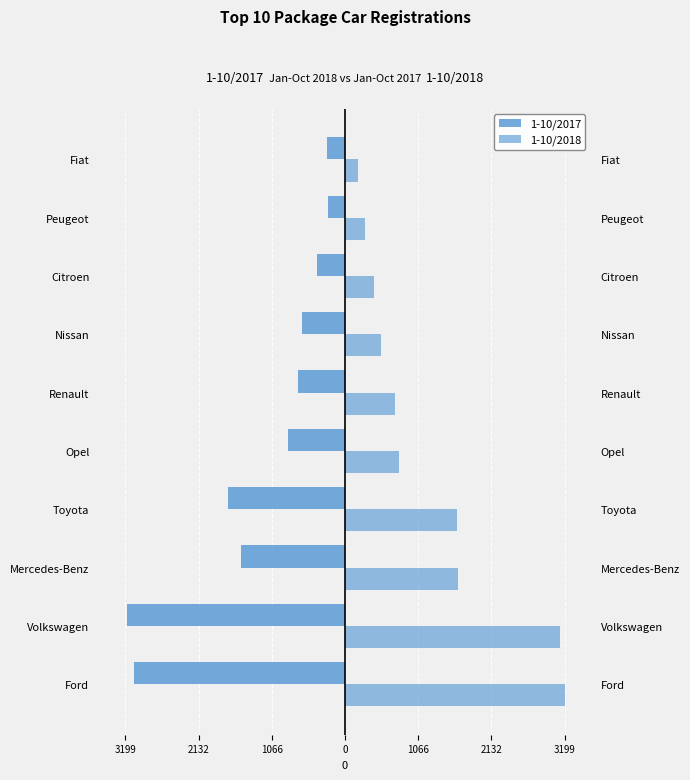

Rank the series by their average value, from highest to lowest.

1-10/2018, 1-10/2017